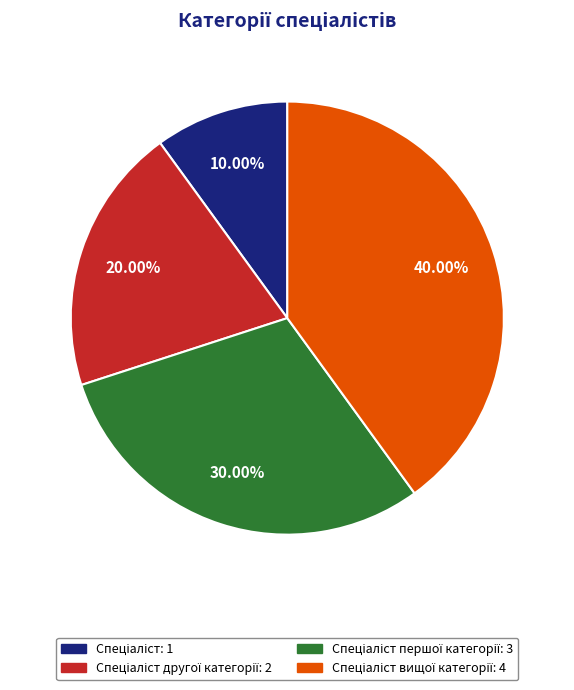

To the nearest percent, what is the difference between the largest and smallest slice percentages?

30%